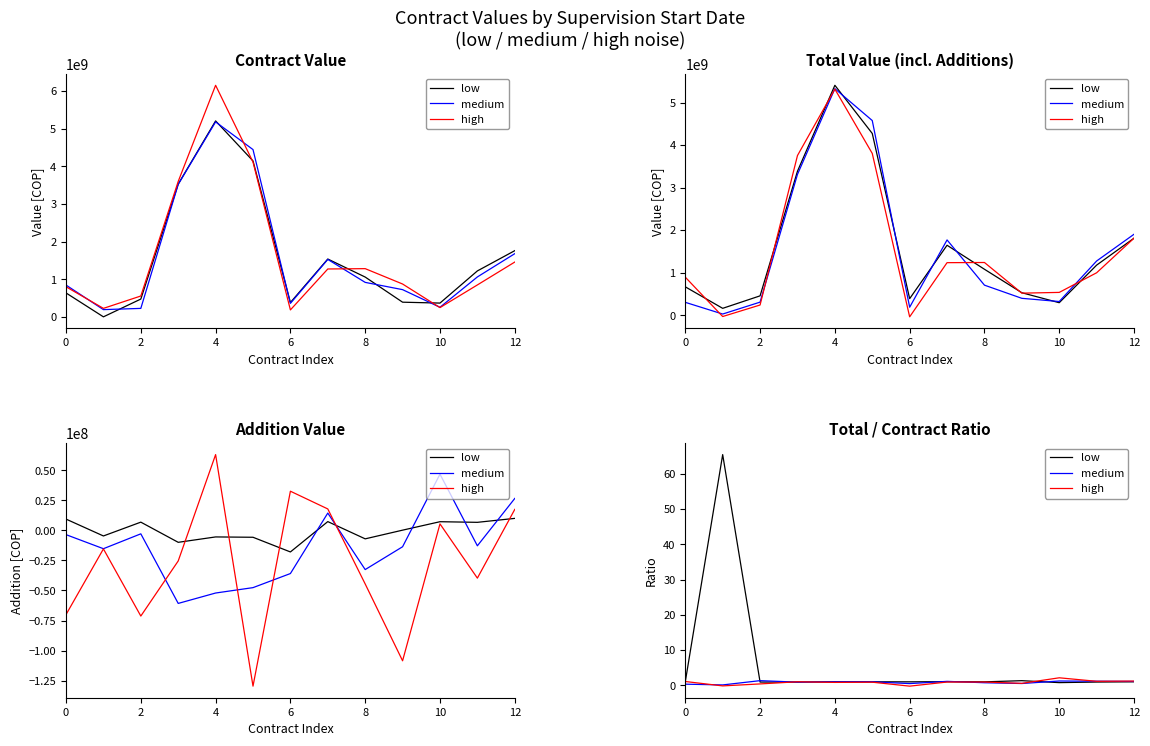

What is the difference between the highest and lowest values at 2?

0.9